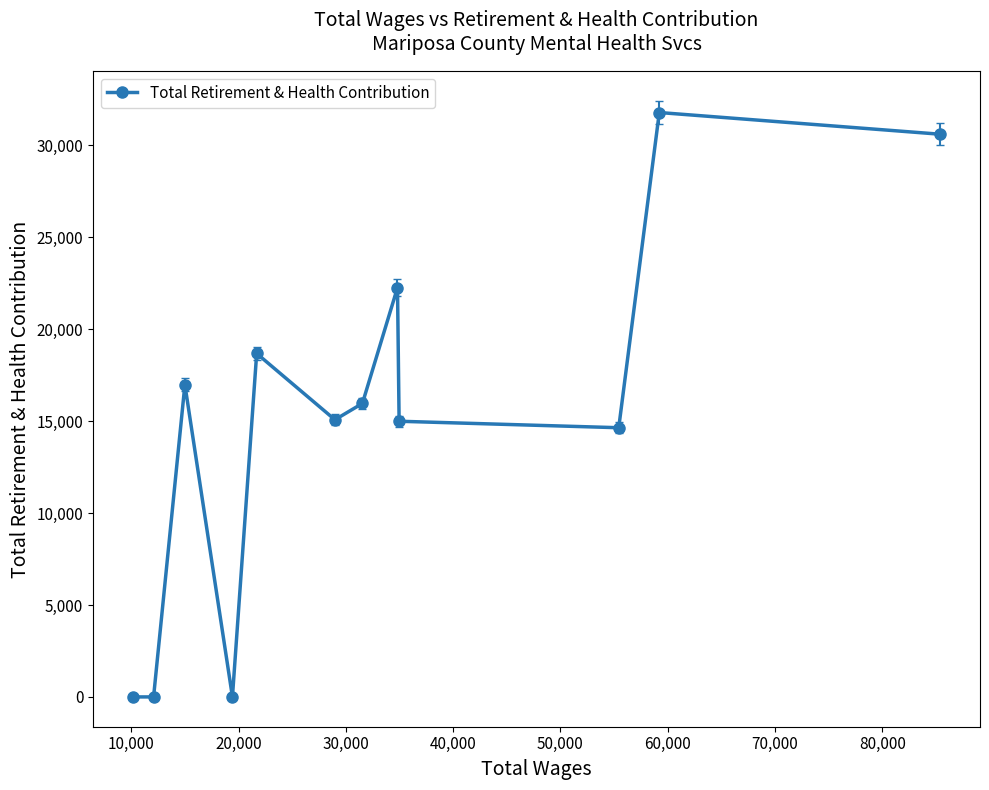

What is the difference between the second highest and second lowest values?

30610